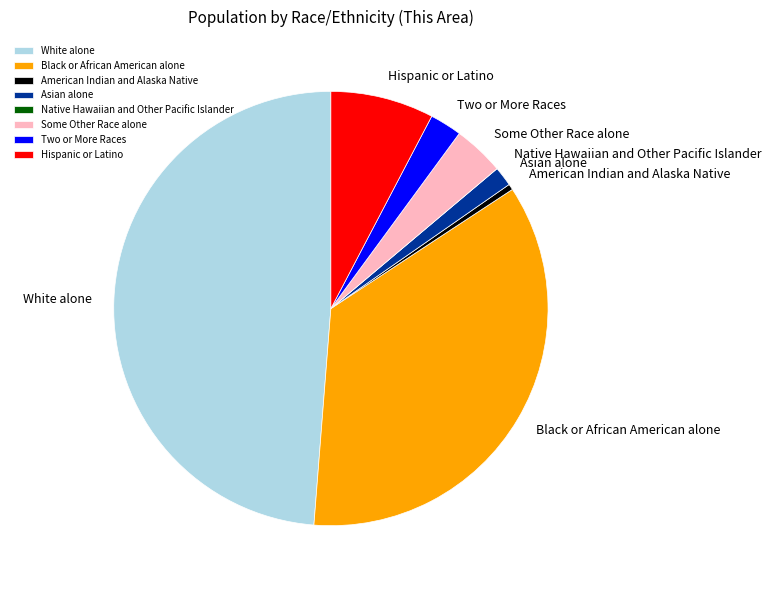

Is it true that Hispanic or Latino is 8% of the pie?

True